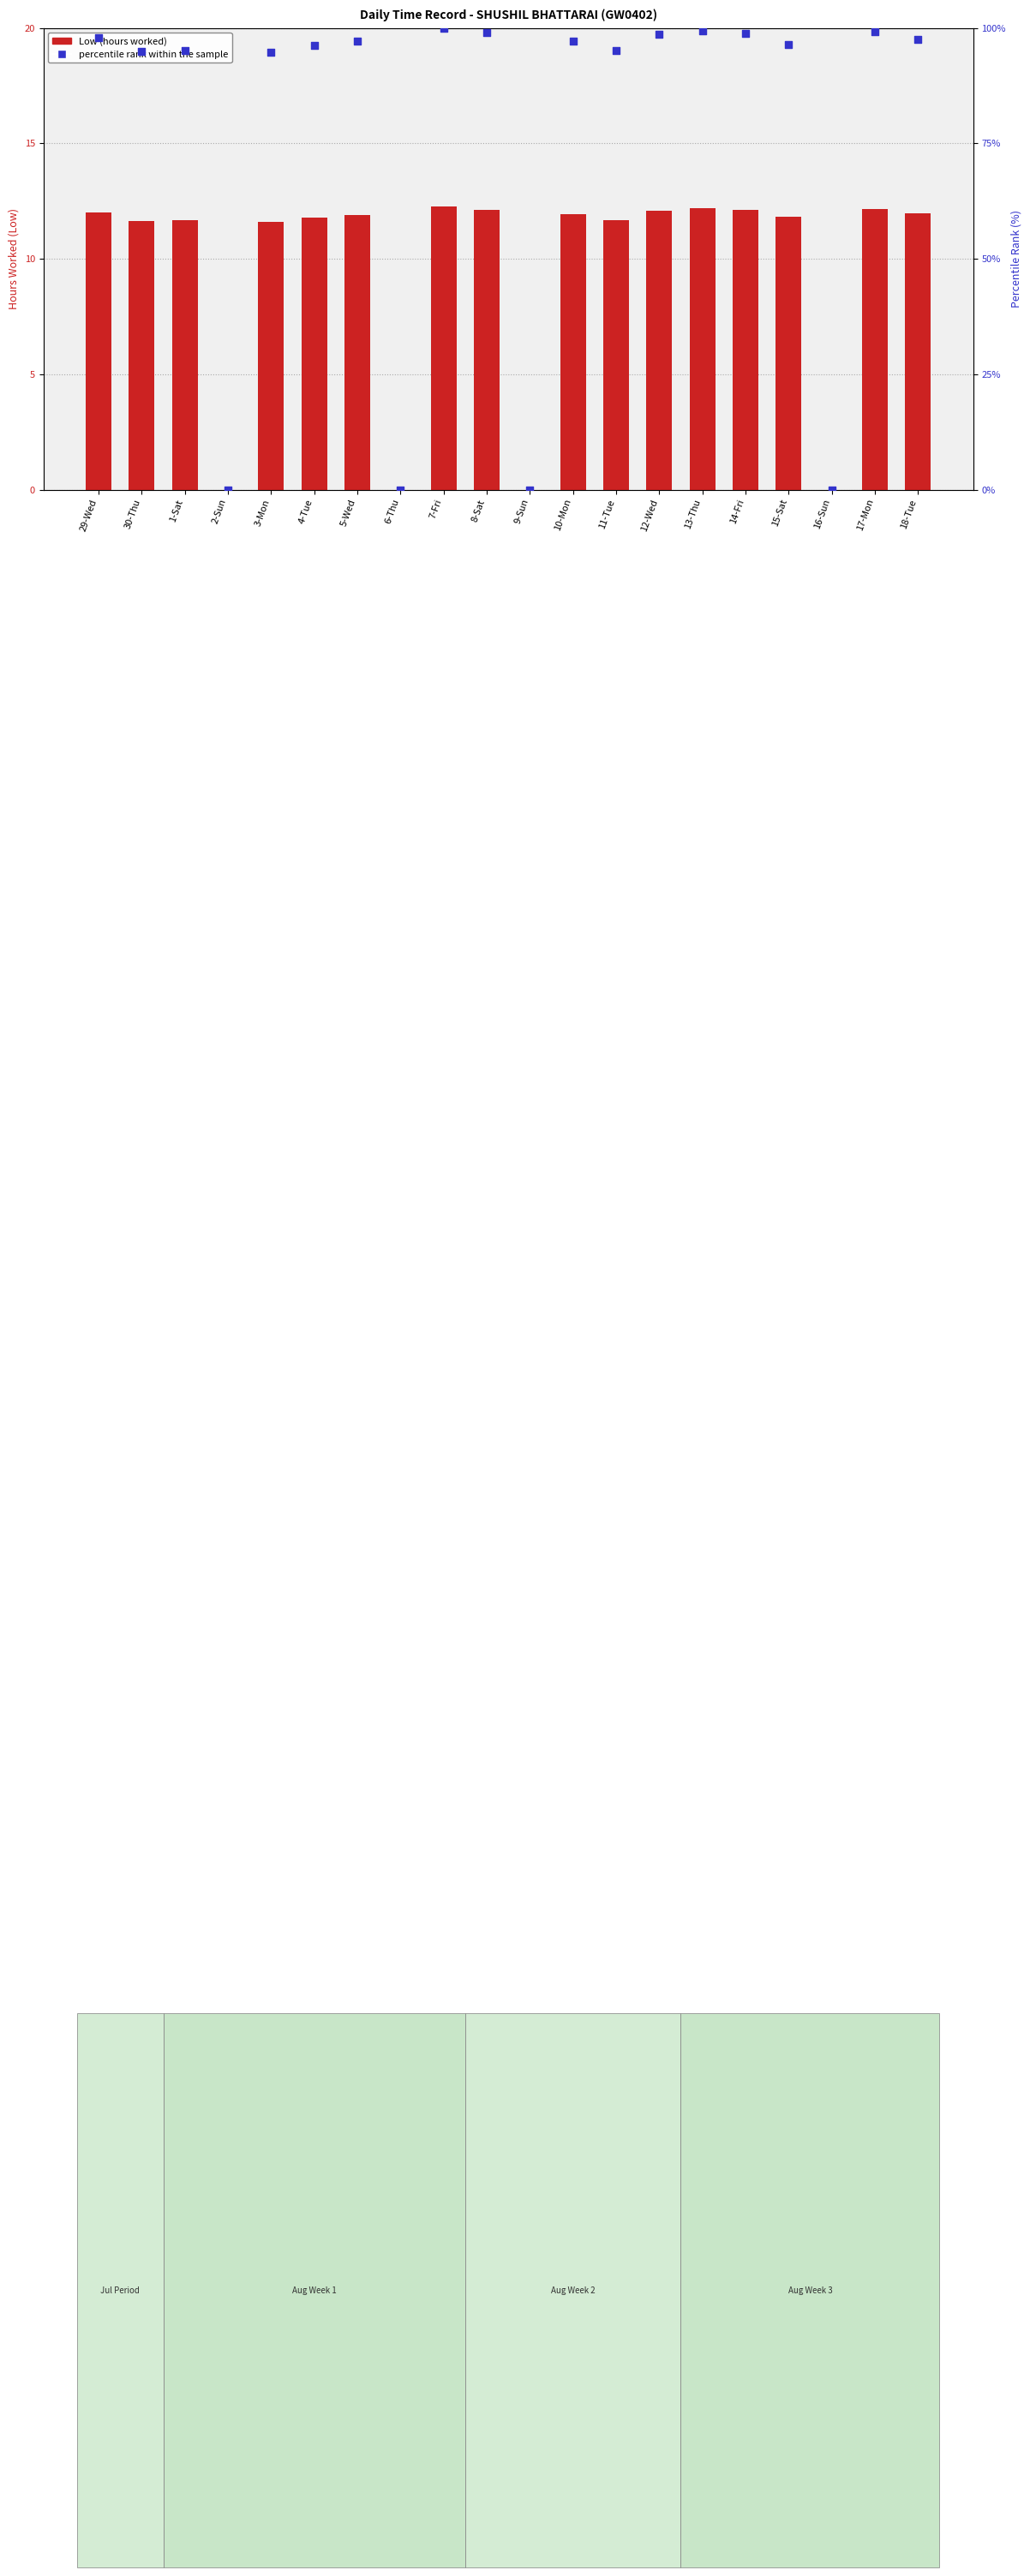

At which category is the sum across all series the highest?

7-Fri